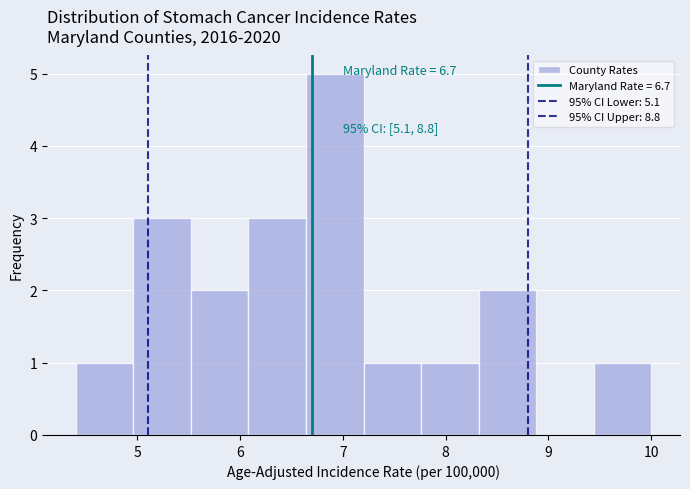

Over which range of the x-axis is the bar tallest?

6.64 to 7.20